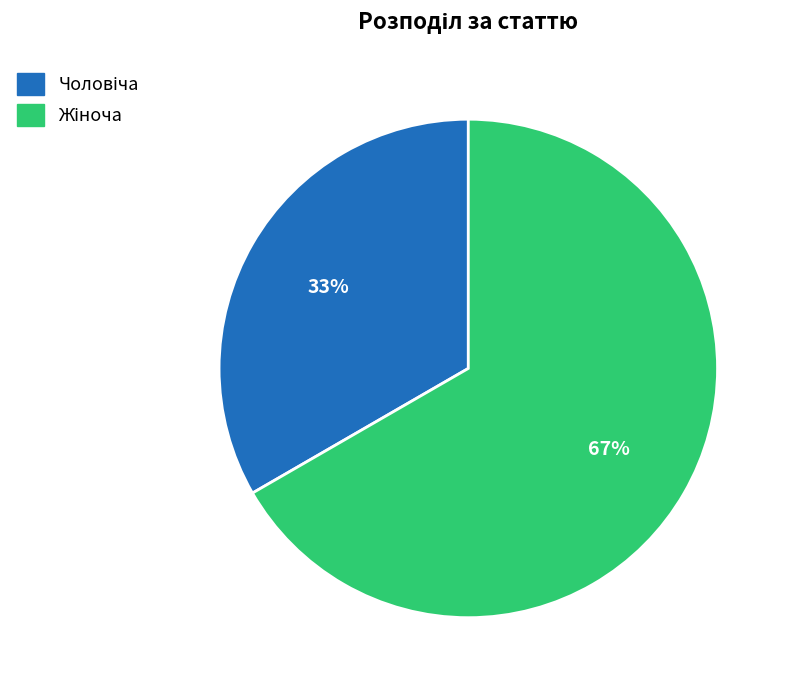

Is there any slice that represents more than half of the pie?

Yes